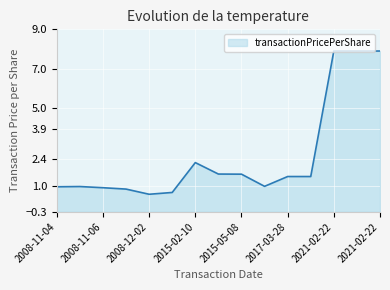

What is the difference between the maximum and second lowest values?

7.2